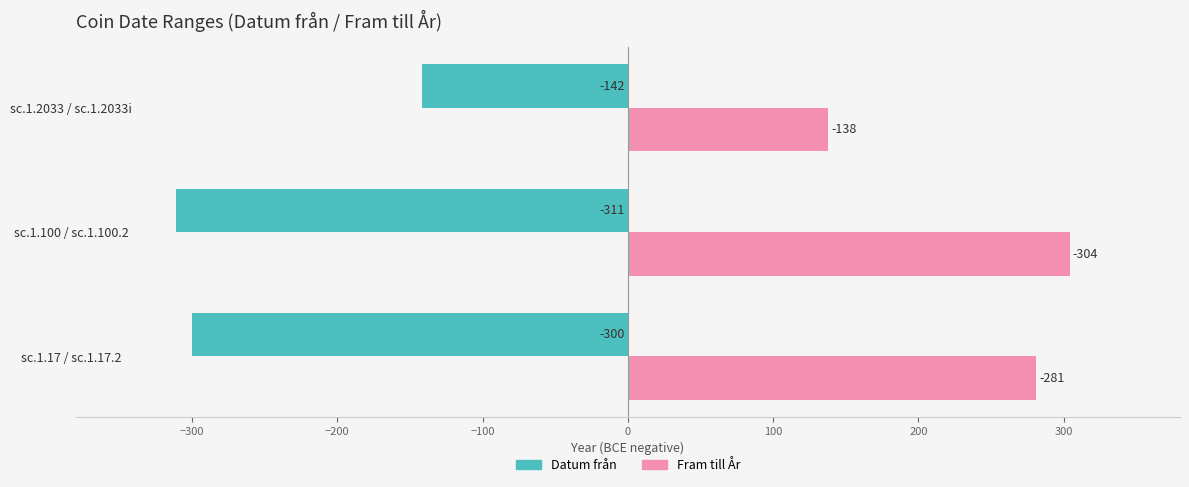

What is the difference between the maximum and second lowest values in the Datum från series?

158